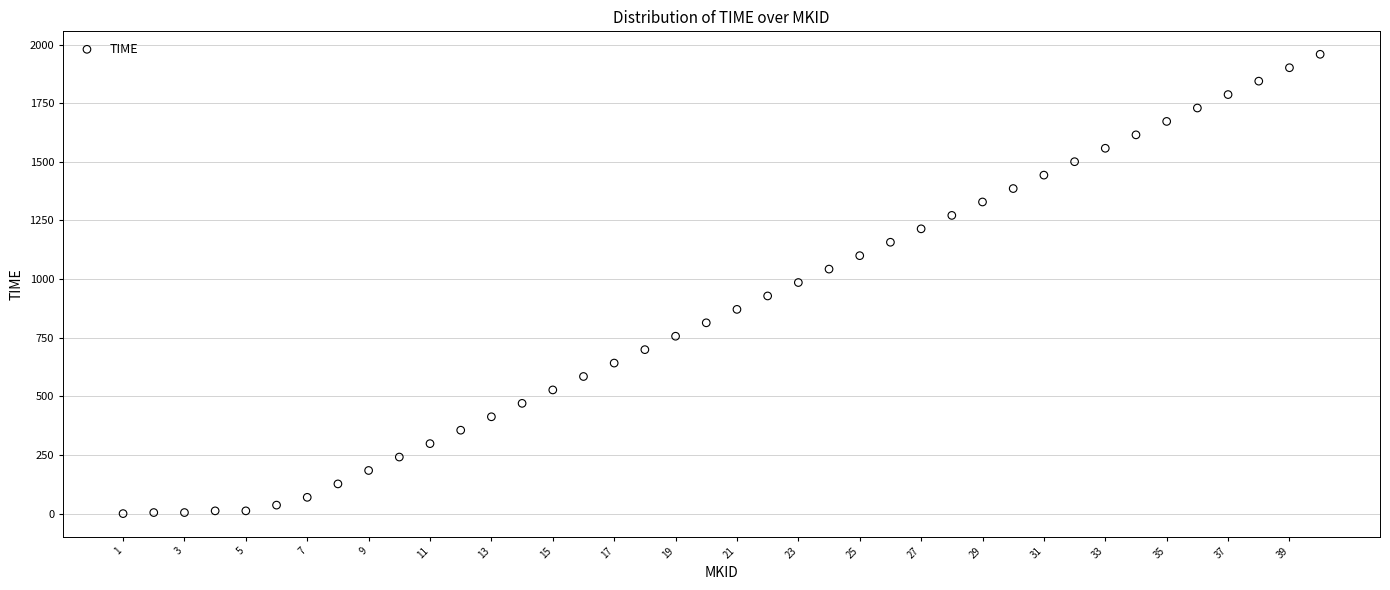

What is the range of X values (max minus min)?

39.0